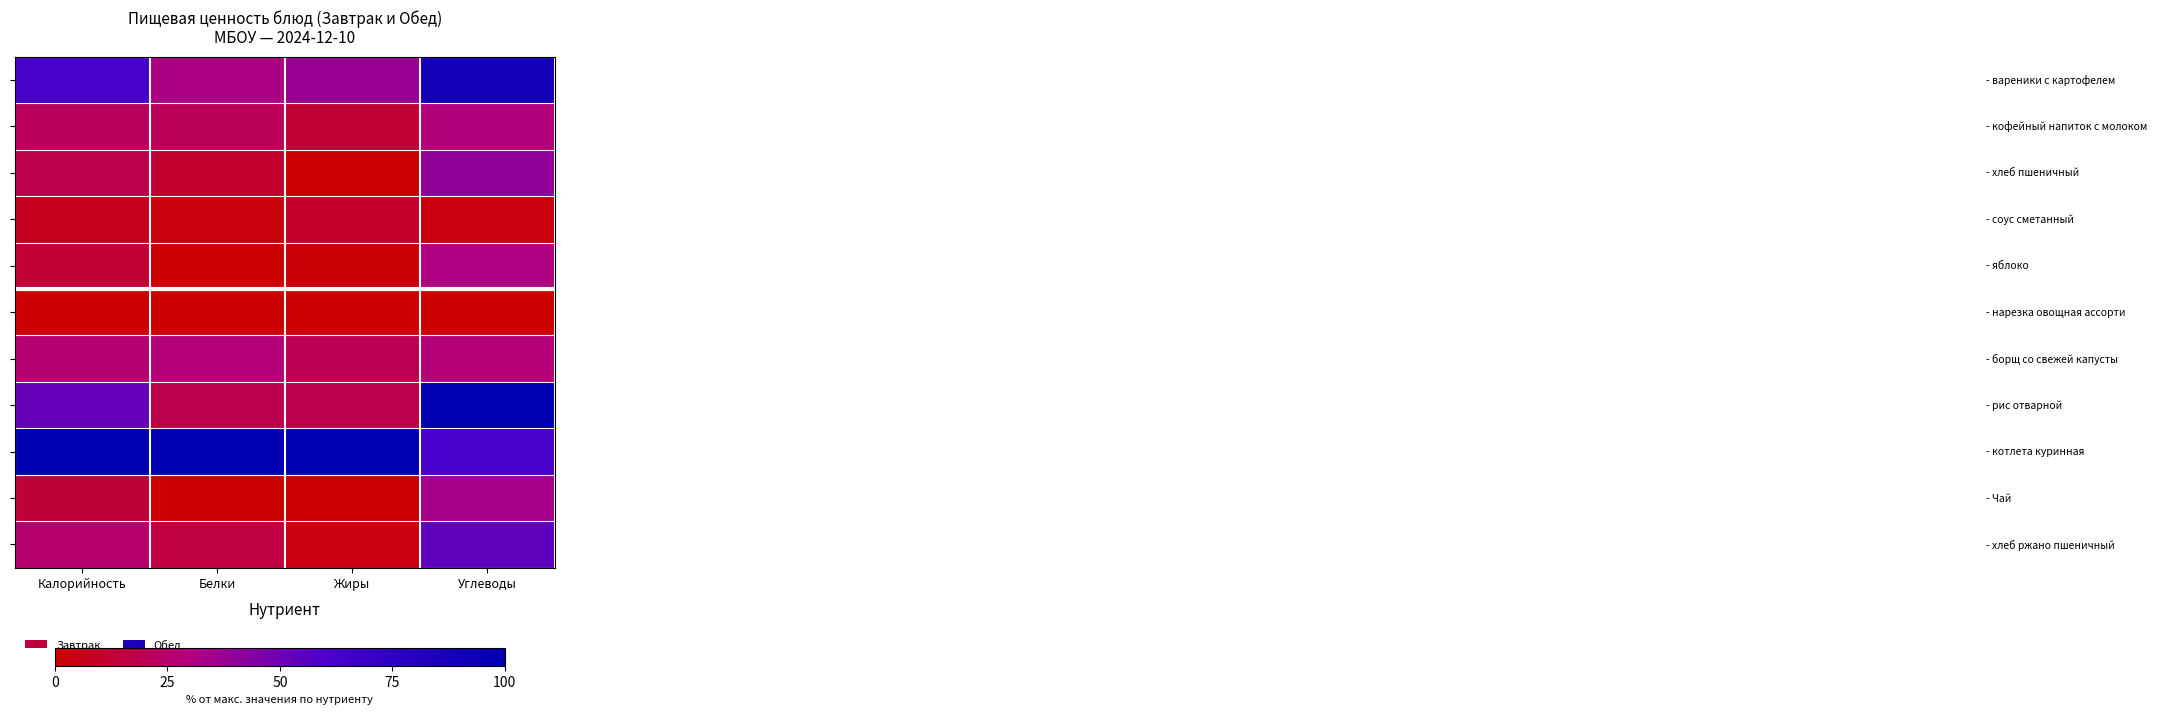

What is the maximum value shown in the chart?

1.0